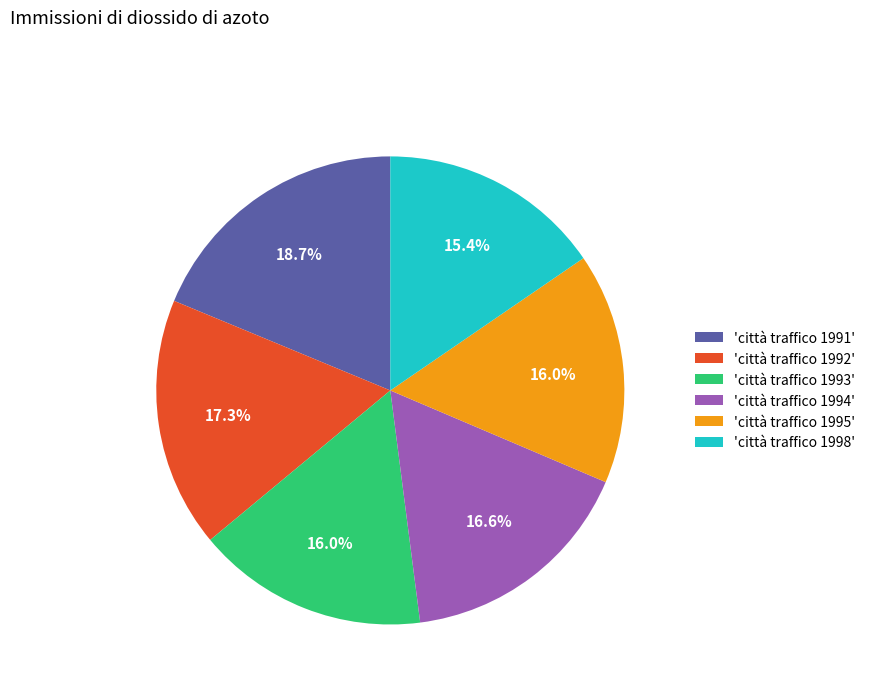

Does any single category account for the majority?

No